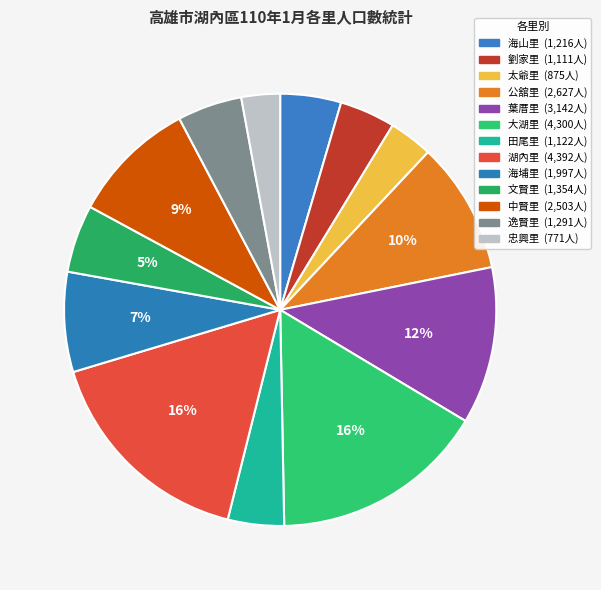

Does 公舘里 account for over 50% of the chart?

No